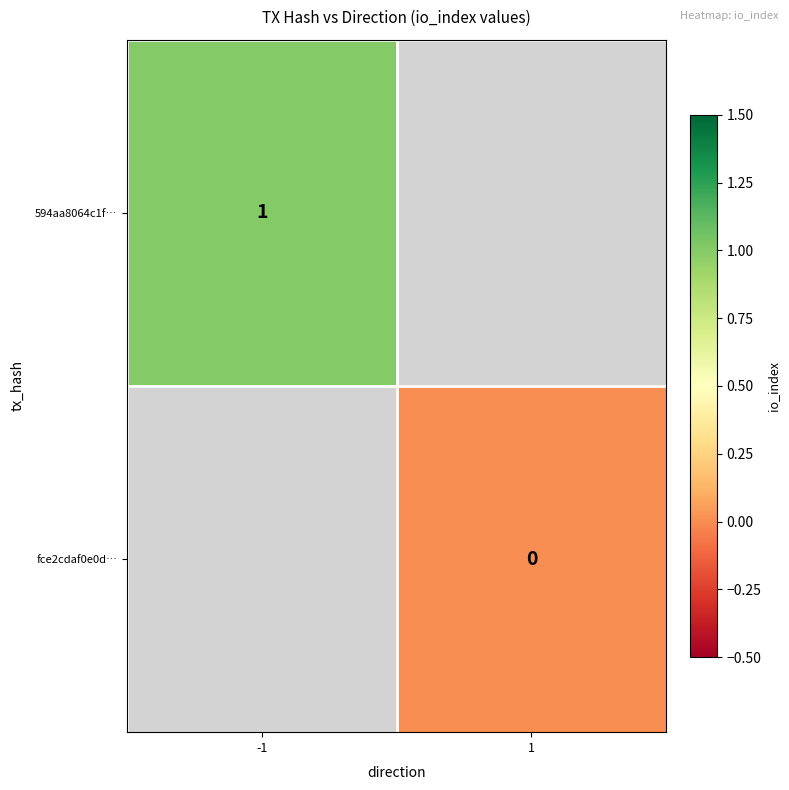

How many distinct data groups are displayed?

2